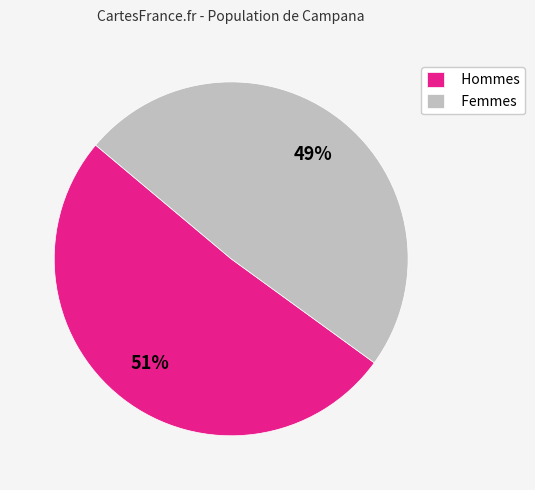

Combined, do Femmes and Hommes account for over 50%?

Yes